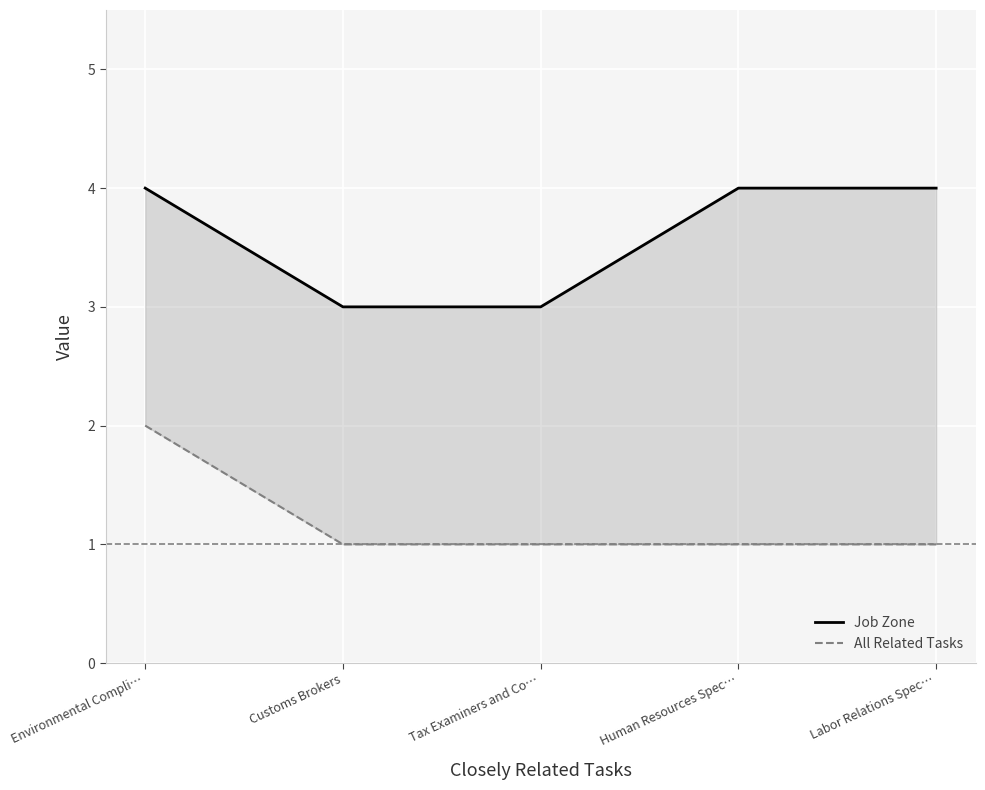

At how many categories does at least one series exceed 1?

5